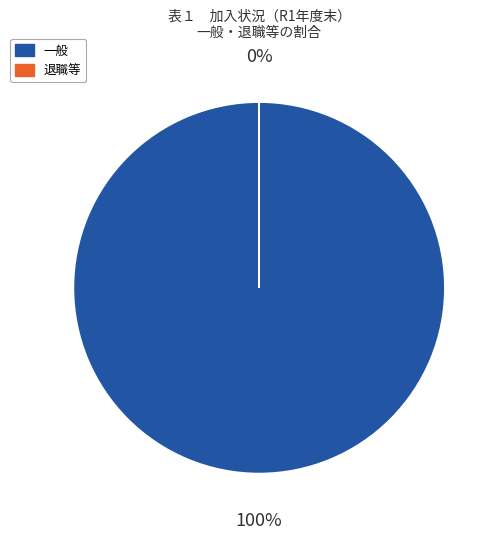

To the nearest percent, what is the average slice percentage?

50%